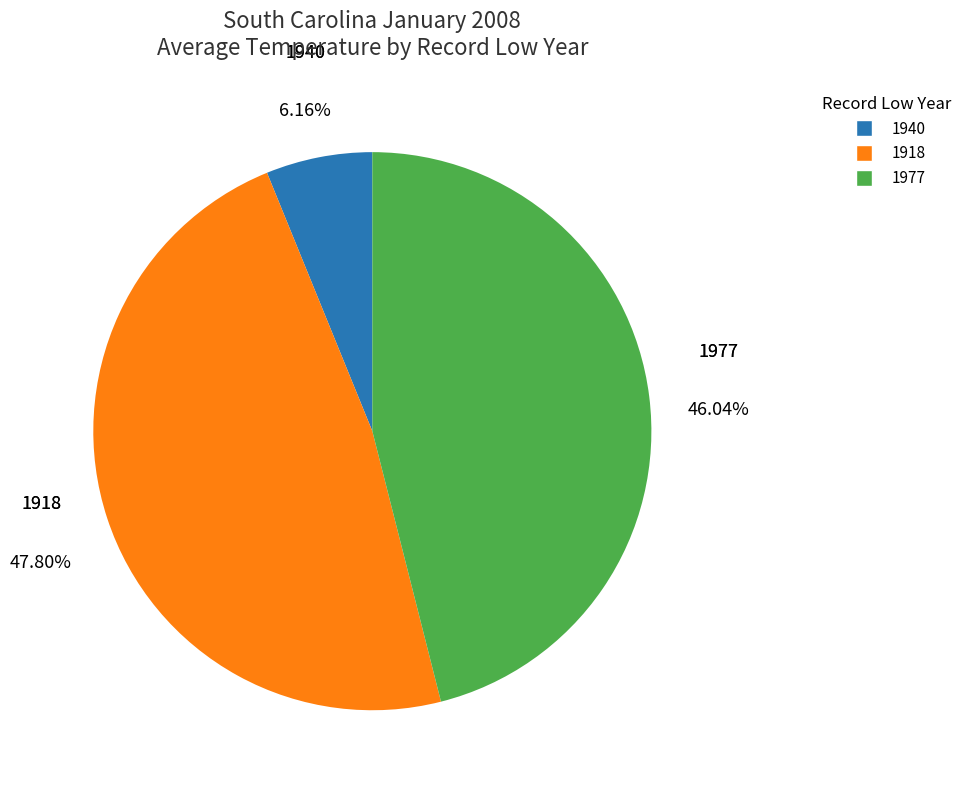

Is there a majority slice in this chart?

No